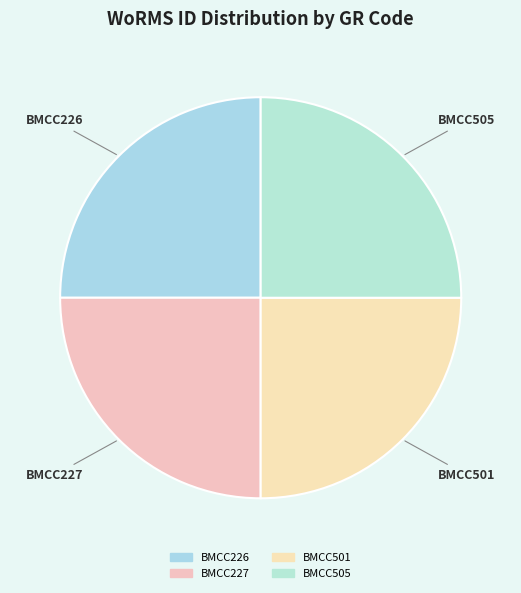

How many segments does this pie chart have?

4